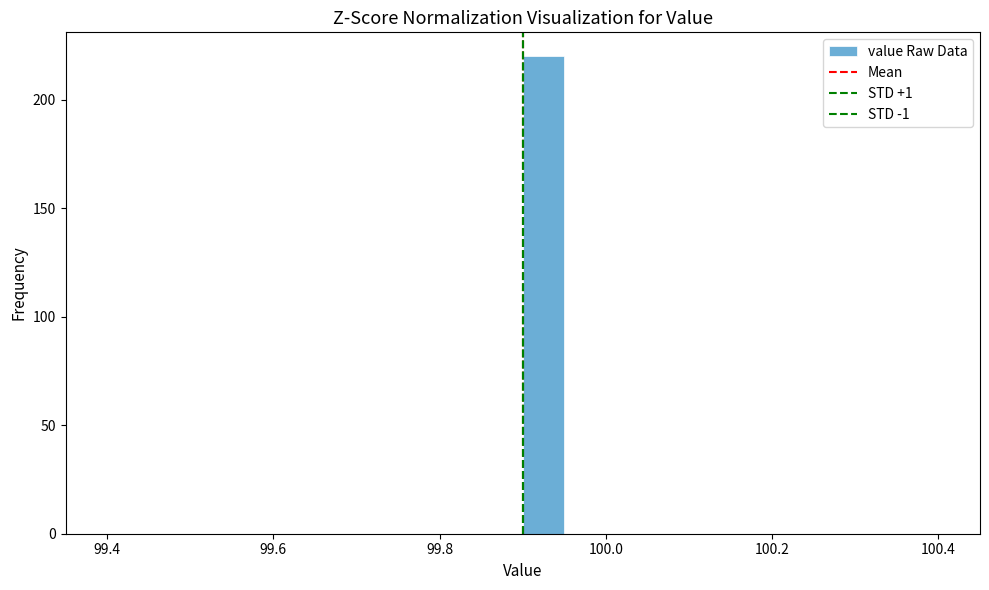

Read against the x-axis, roughly where is the centre of the tallest bar?

99.92